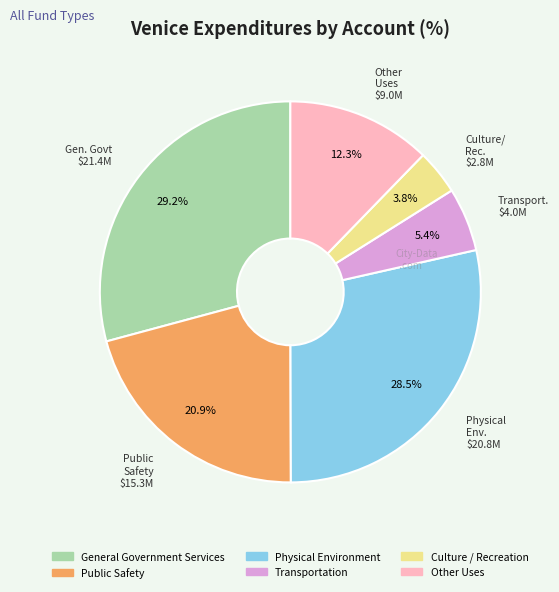

Rank the categories by value from lowest to highest.

Culture / Recreation, Transportation, Other Uses, Public Safety, Physical Environment, General Government Services